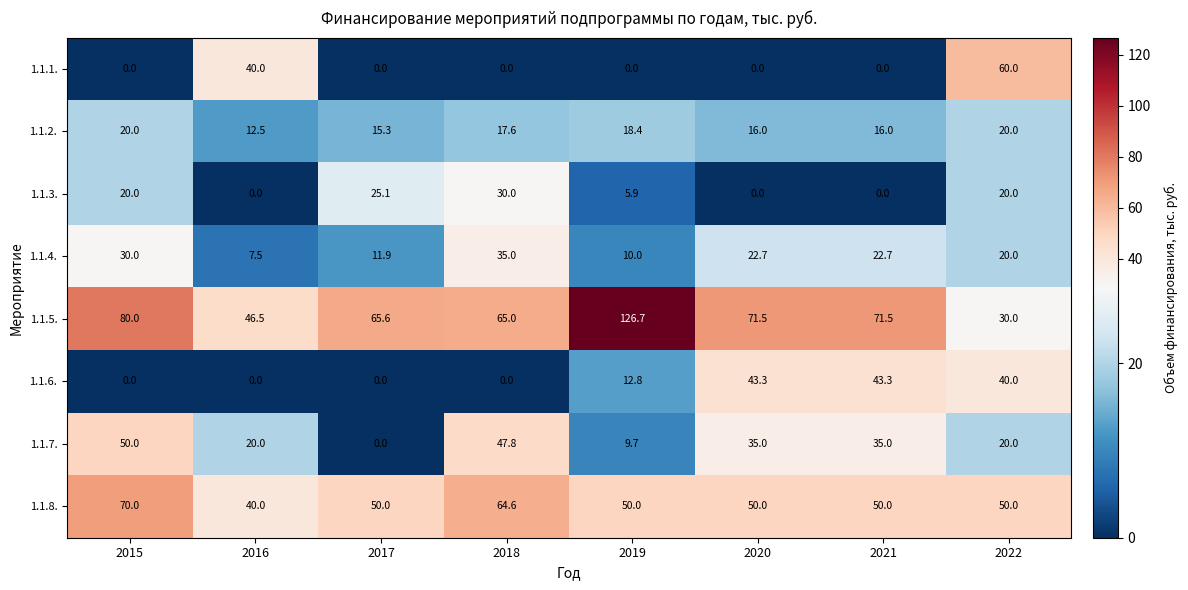

Rank the series by their maximum value, from lowest to highest.

1.1.2., 1.1.3., 1.1.4., 1.1.6., 1.1.7., 1.1.1., 1.1.8., 1.1.5.